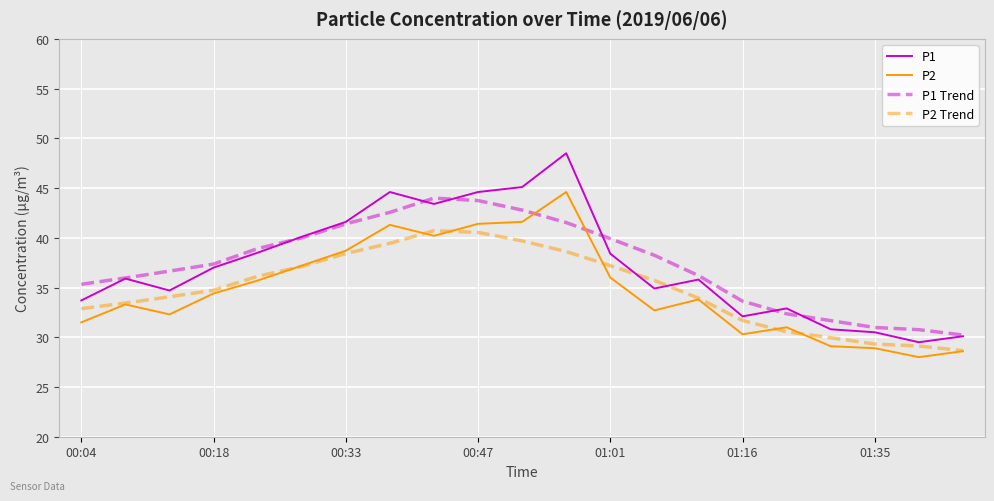

What is the greatest value displayed?

48.5